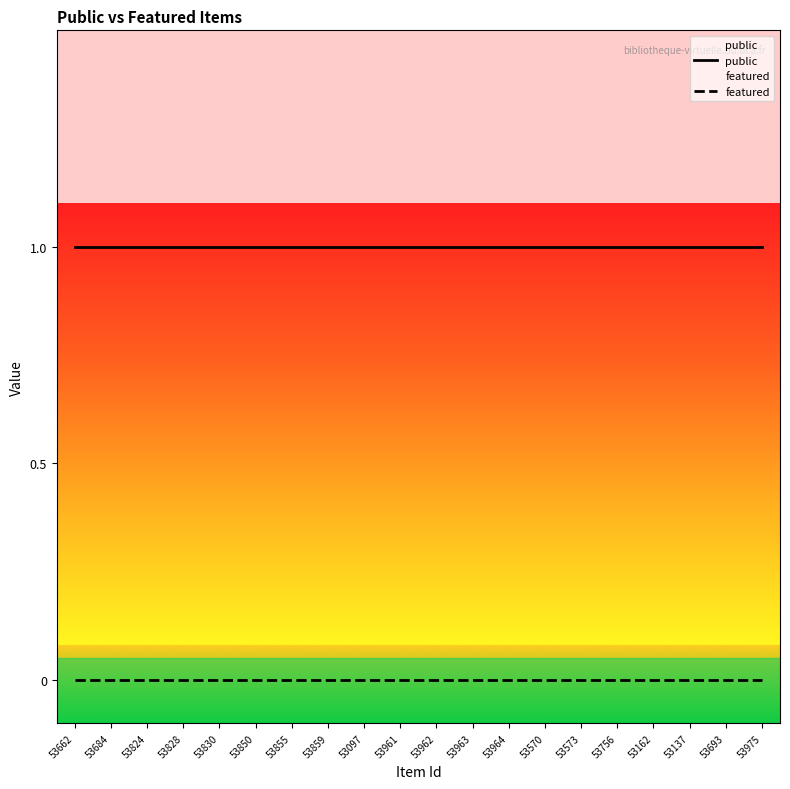

Reading left to right, list all the values displayed in this chart.

public: 1	1	1	1	1	1	1	1	1	1	1	1	1	1	1	1	1	1	1	1
featured: 0	0	0	0	0	0	0	0	0	0	0	0	0	0	0	0	0	0	0	0